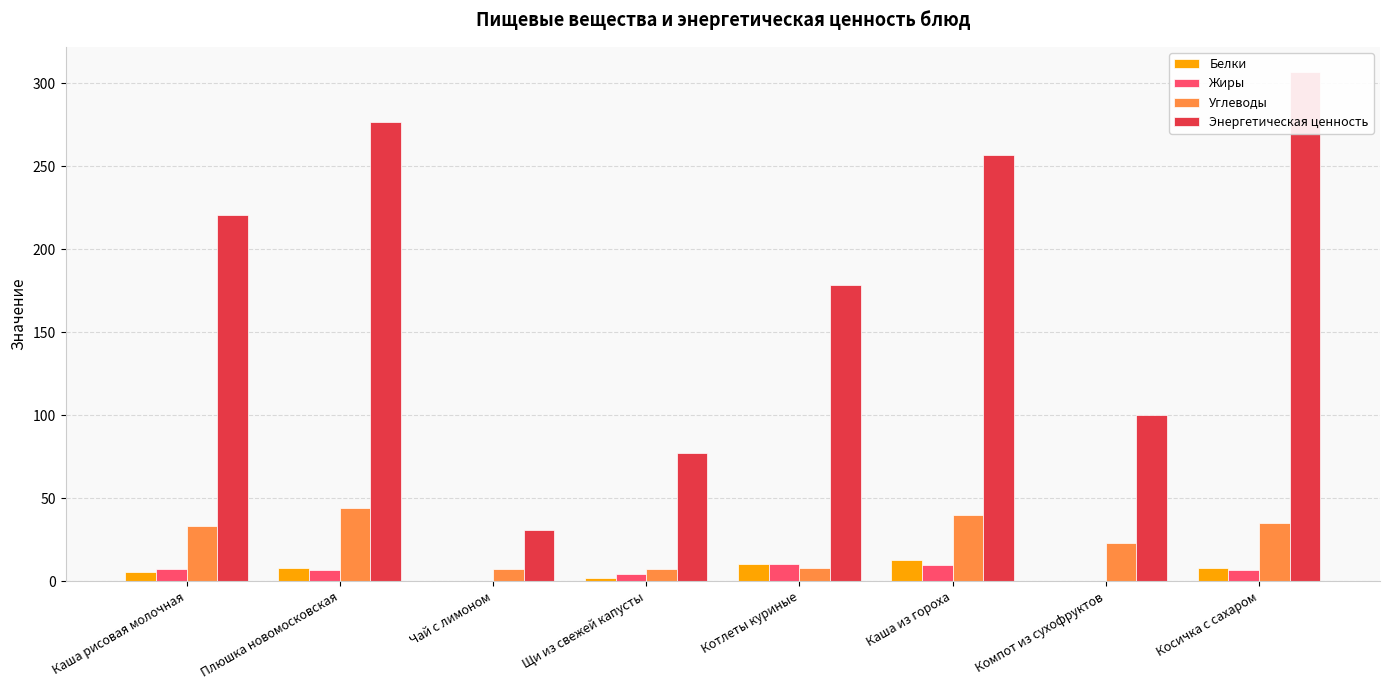

Reading right to left, transcribe all the data shown in this chart.

Белки: 8.2	0.1	12.9	10.3	2.2	0.3	7.8	5.6
Жиры: 6.7	0.2	9.7	10.5	4.2	0.0	6.7	7.2
Углеводы: 35.2	22.8	39.9	8.3	7.4	7.2	44.2	33.4
Энергетическая ценность: 306.5	100.0	256.5	178.3	77.3	30.8	276.6	220.6